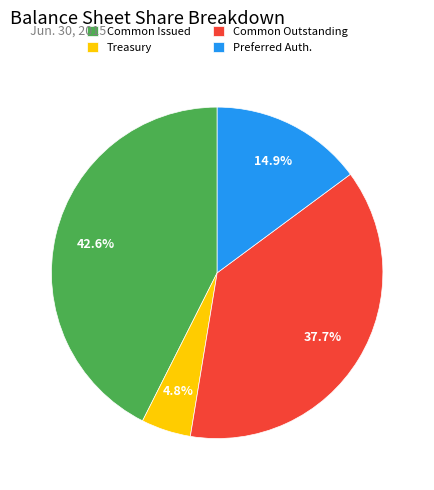

What is the ratio of the value at Common Outstanding to the value at Preferred Auth.?

2.5